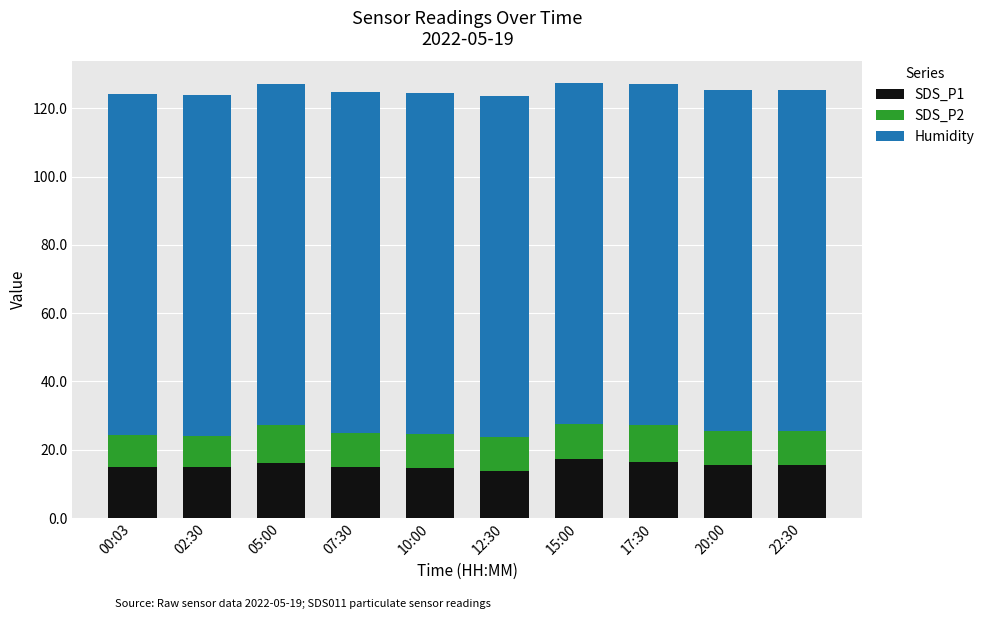

What is the total value across all series at 00:03?

124.3